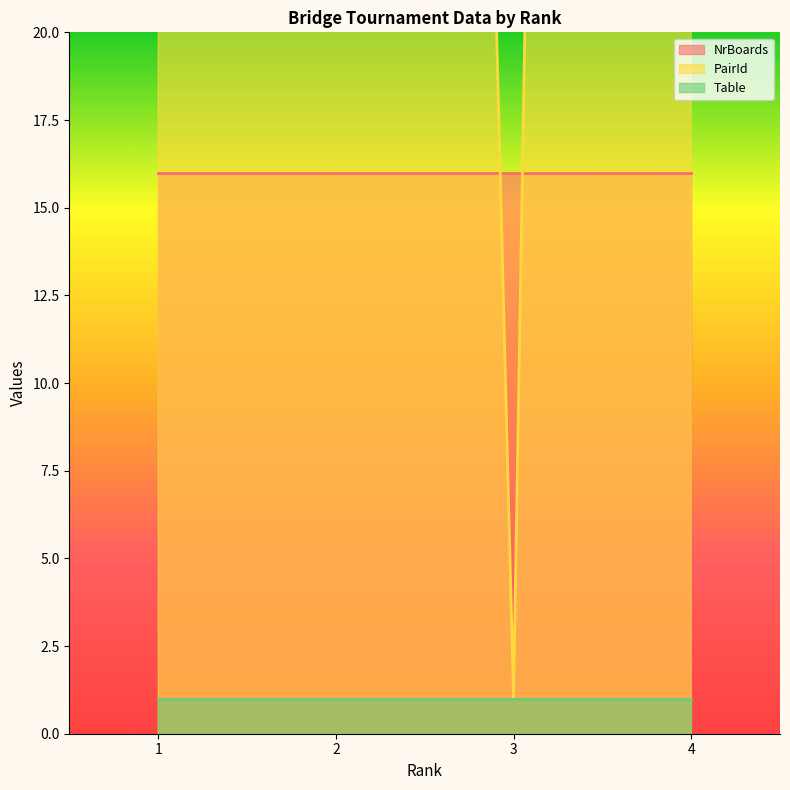

True or false: Table and PairId intersect in this chart.

False